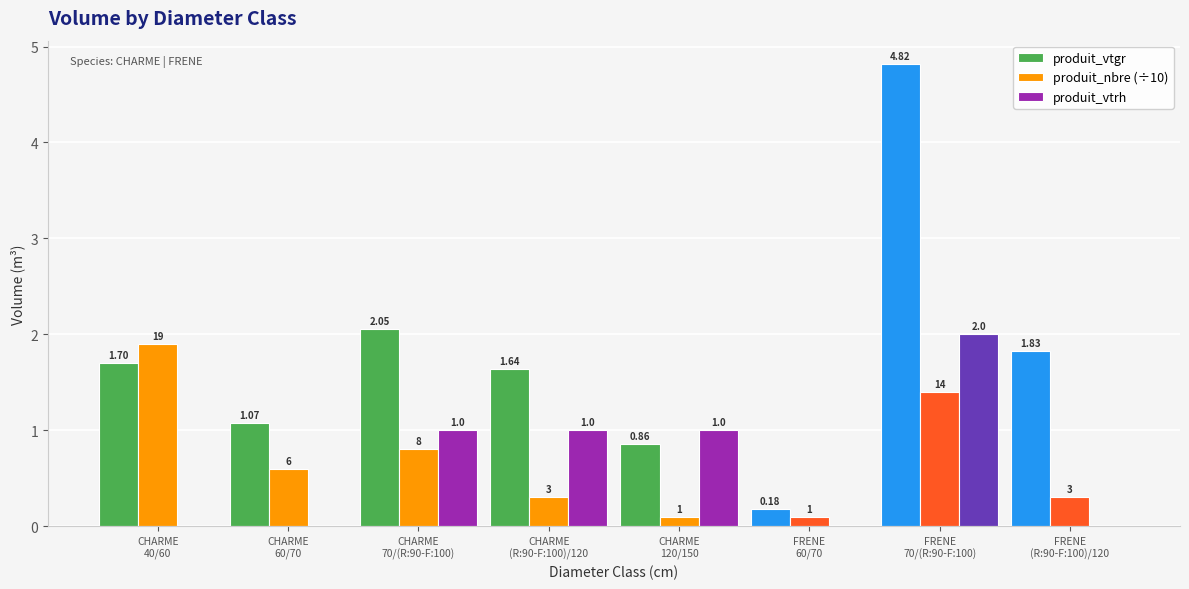

True or false: produit_nbre (÷10) has a value of 0.1 at CHARME
120/150.

True